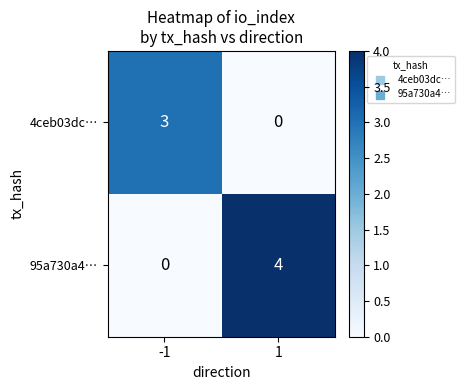

What is the highest value of the 4ceb03dc… series?

3